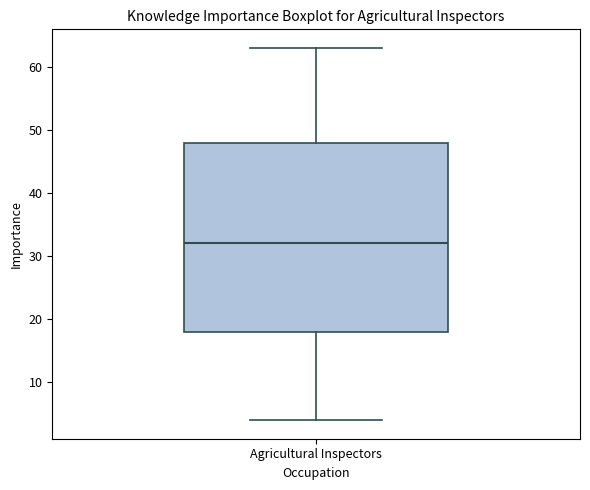

Transcribe this box plot: give where the median line is, the range the box spans, and where the two whiskers end, as read against the y-axis. The values are not printed on the chart, so give them approximately, as read against the axis.

median 32, box 18 to 48, whiskers 4 to 63